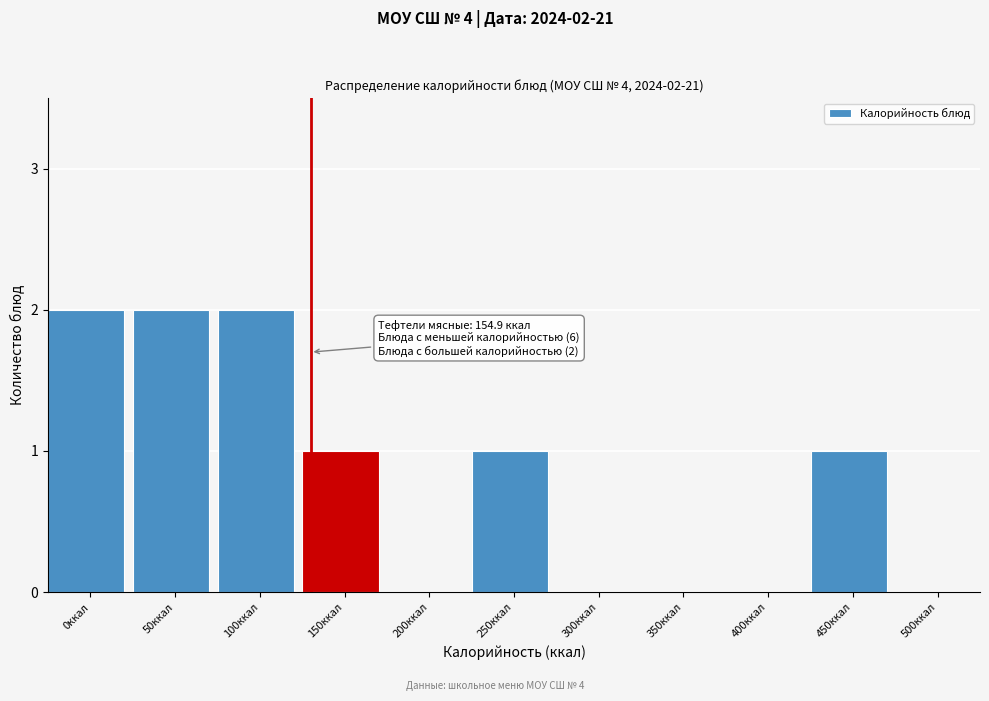

Reading left to right, list all the values displayed in this chart.

0ккал=2	50ккал=2	100ккал=2	150ккал=1	200ккал=0	250ккал=1	300ккал=0	350ккал=0	400ккал=0	450ккал=1	500ккал=0